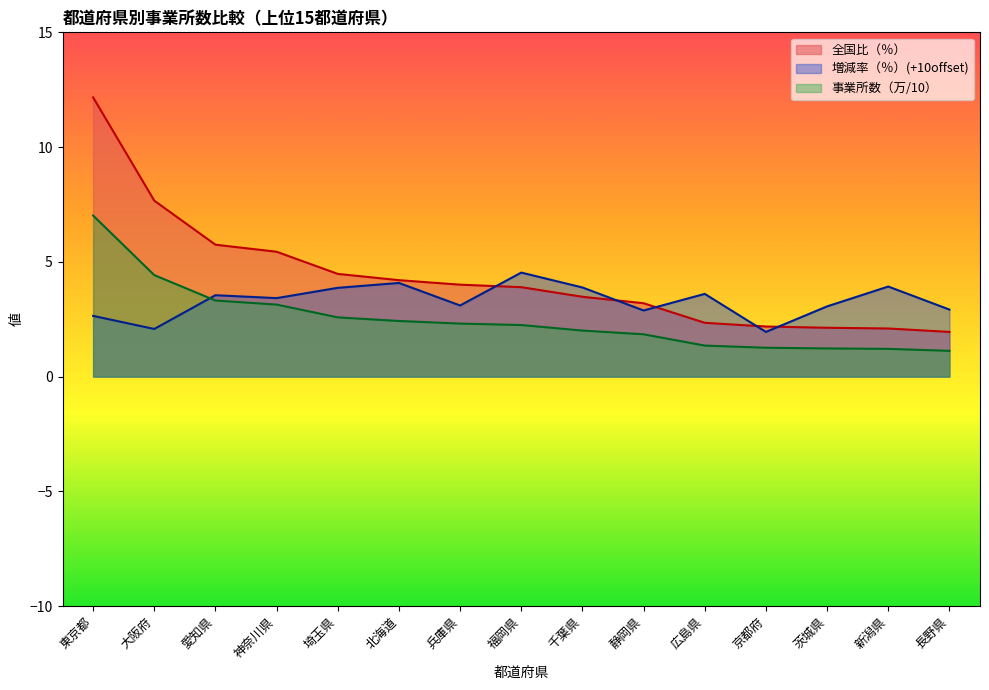

How many lines are shown in the chart?

3